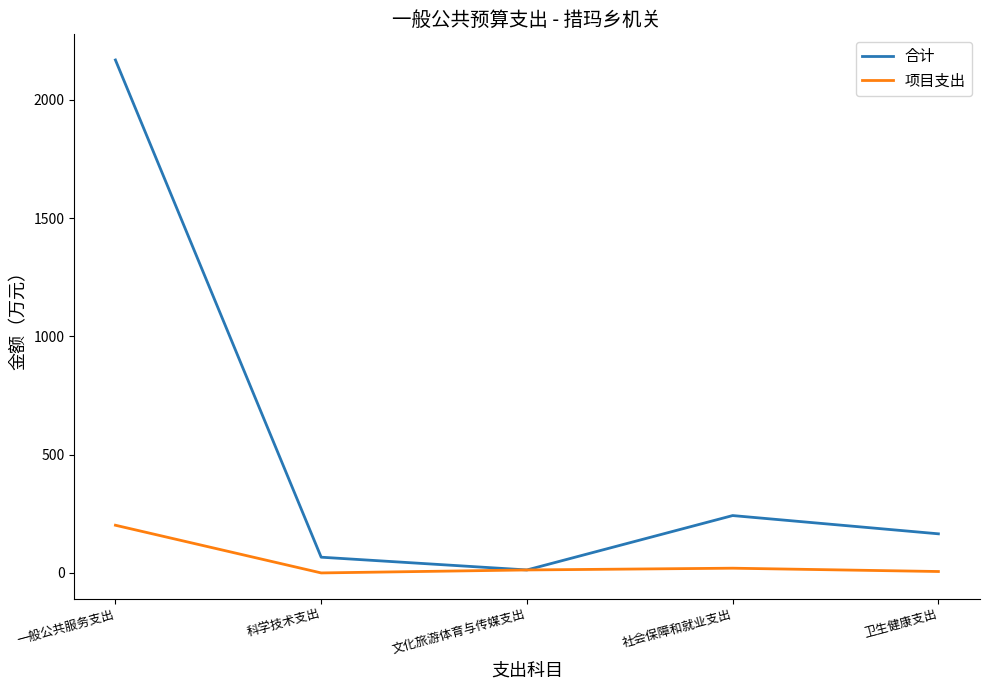

Is it true that 项目支出 equals 0.0 at 科学技术支出?

True